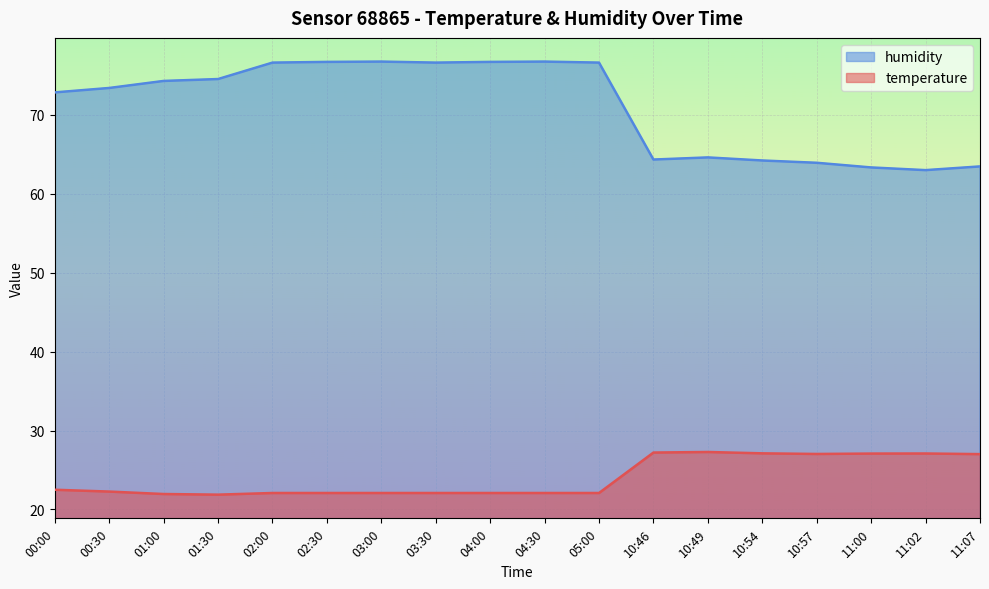

True or false: humidity has a value of 64.3 at 10:46.

True